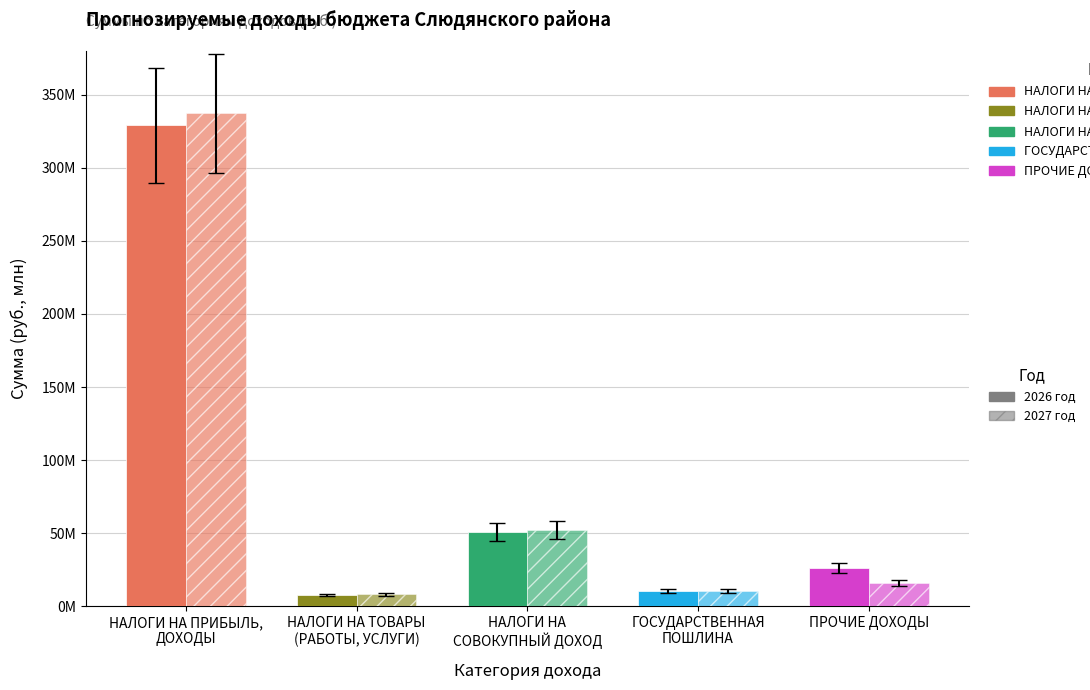

The 2027 год series shows 27948236.0 at НАЛОГИ НА
СОВОКУПНЫЙ ДОХОД. True or false?

False